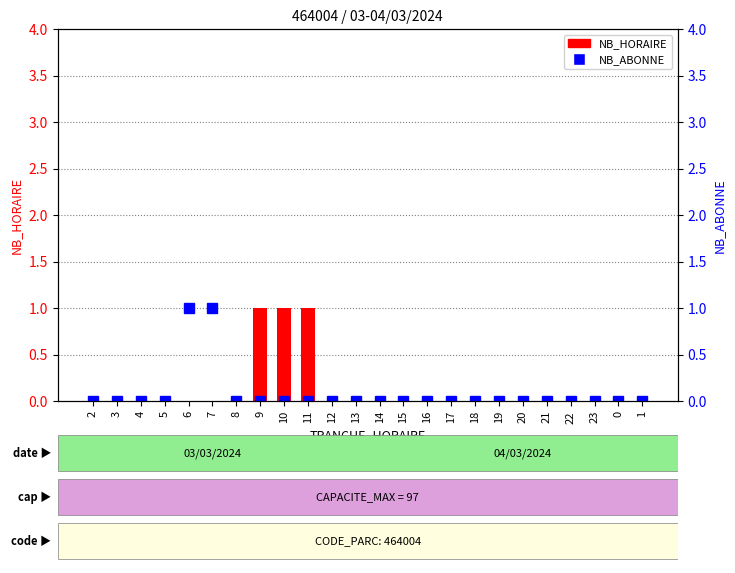

True or false: NB_ABONNE has a value of -1 at 11.

False